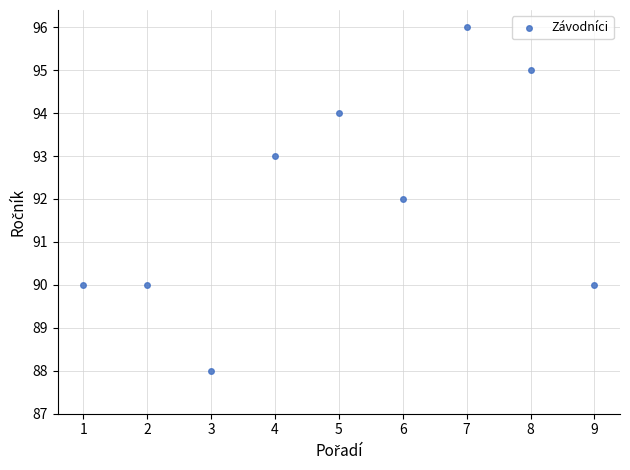

What is the average X value?

5